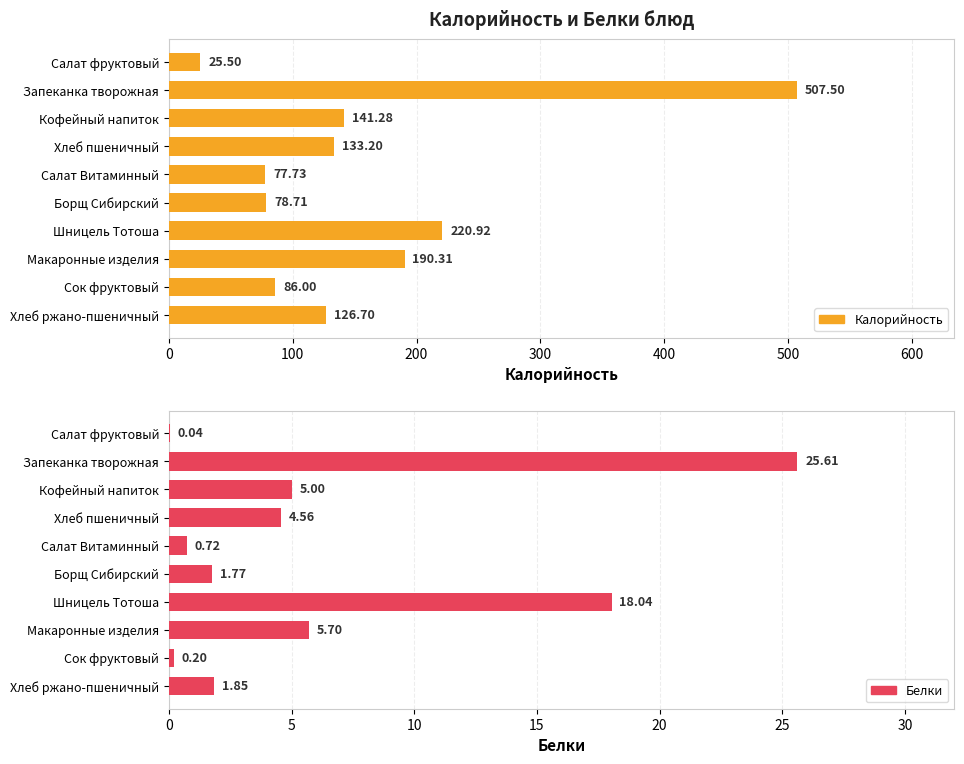

What are all the series names shown in the legend?

Калорийность, Белки